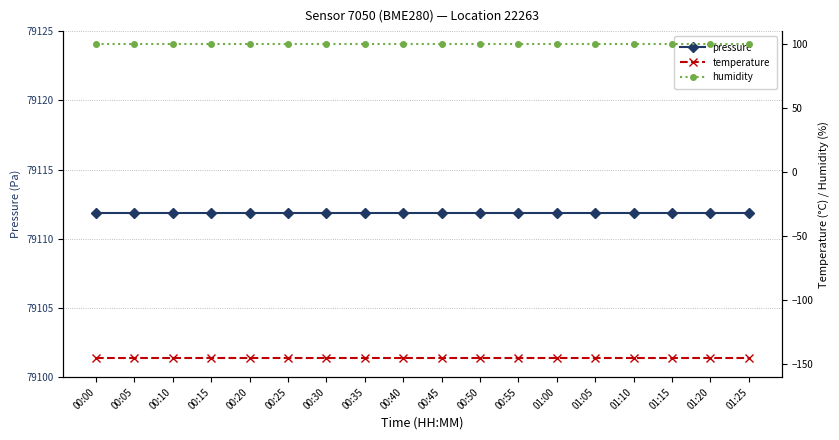

Does the chart display data point markers on the line(s)?

Yes